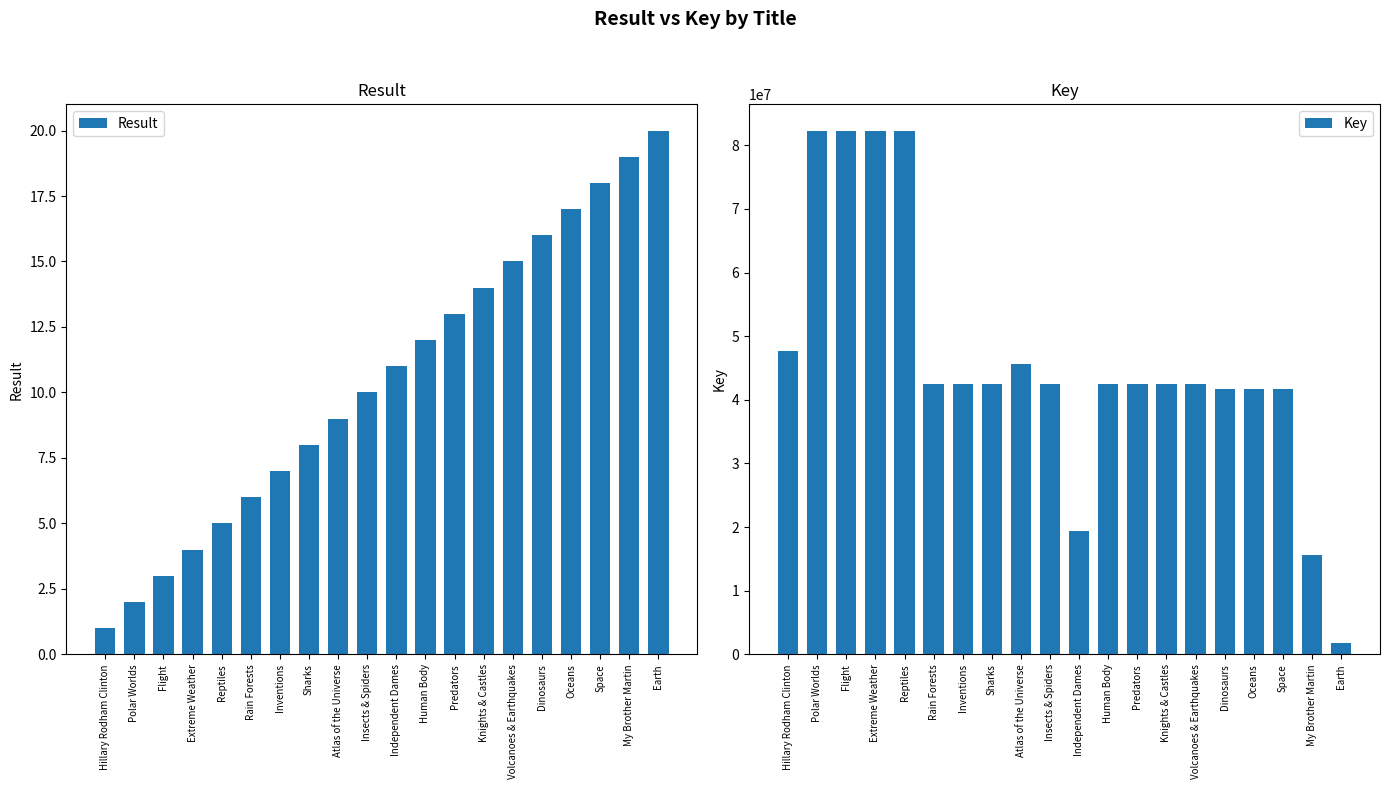

Rank the series by their average value, from highest to lowest.

Key, Result